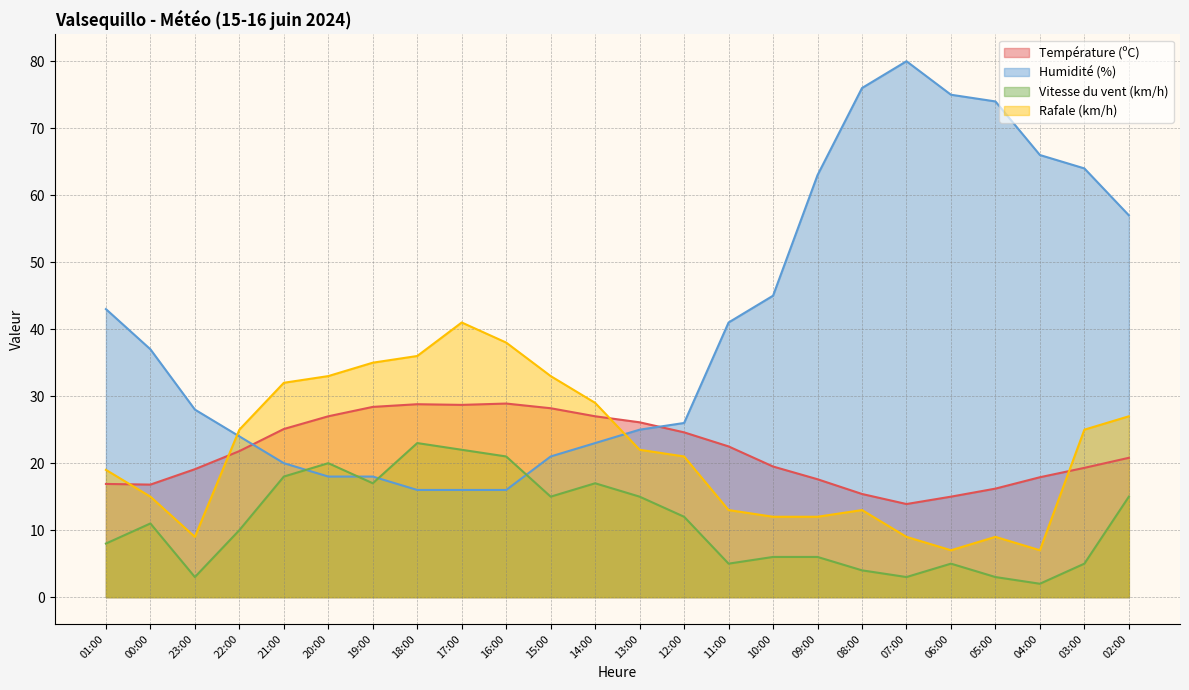

What is the total value across all series at 01:00?

86.9